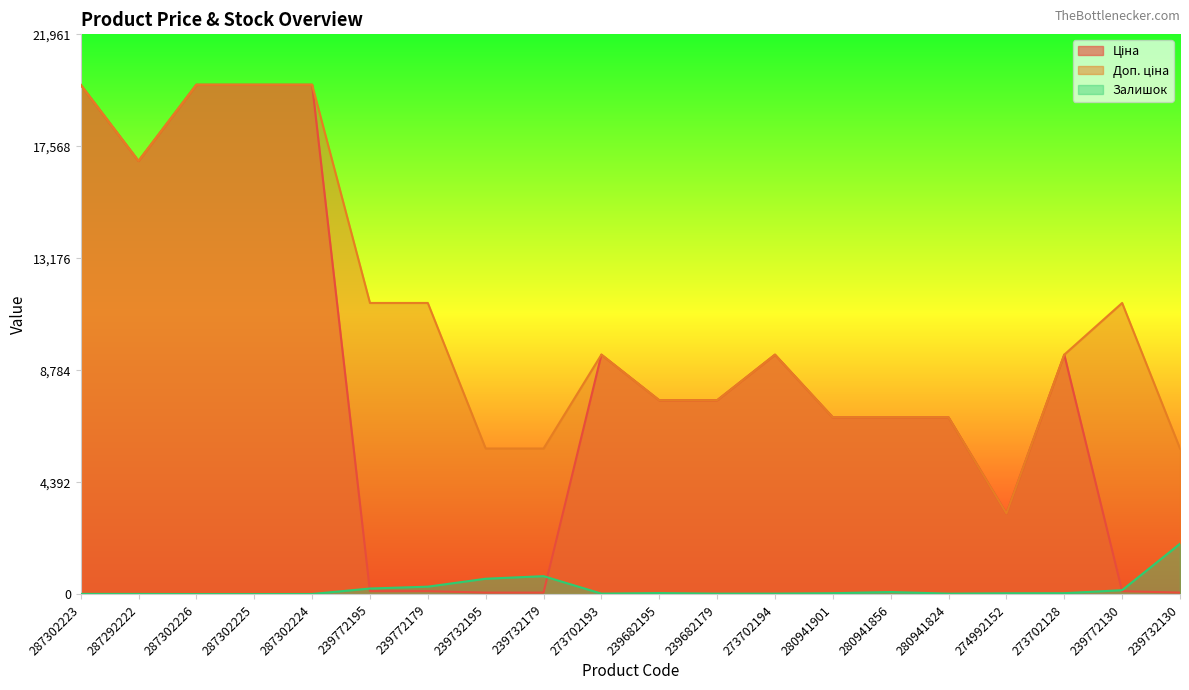

Reading left to right, extract all data points from this chart.

Ціна: 287302223=19964.2	287292222=16976.3	287302226=19964.2	287302225=19964.2	287302224=19964.2	239772195=114.1	239772179=114.1	239732195=57.0	239732179=57.0	273702193=9384.0	239682195=7596.5	239682179=7596.5	273702194=9384.0	280941901=6925.7	280941856=6925.7	280941824=6925.7	274992152=3157.9	273702128=9384.0	239772130=114.1	239732130=57.0
Доп. ціна: 287302223=19964.2	287292222=16976.3	287302226=19964.2	287302225=19964.2	287302224=19964.2	239772195=11410.0	239772179=11410.0	239732195=5705.0	239732179=5705.0	273702193=9384.0	239682195=7596.5	239682179=7596.5	273702194=9384.0	280941901=6925.7	280941856=6925.7	280941824=6925.7	274992152=3158.0	273702128=9384.0	239772130=11410.0	239732130=5705.0
Залишок: 287302223=7.0	287292222=5.0	287302226=0.0	287302225=0.0	287302224=3.0	239772195=218.0	239772179=290.0	239732195=601.0	239732179=702.0	273702193=18.0	239682195=39.0	239682179=17.0	273702194=18.0	280941901=34.0	280941856=81.0	280941824=17.0	274992152=31.0	273702128=34.0	239772130=153.0	239732130=1972.0